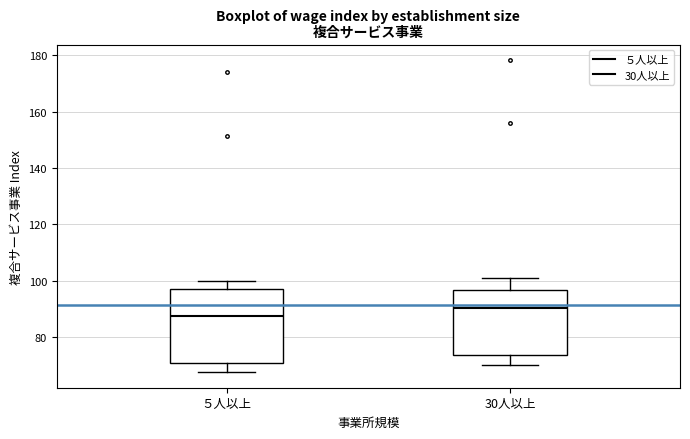

Comparing the boxes themselves (not the whiskers), which one is the tallest?

５人以上